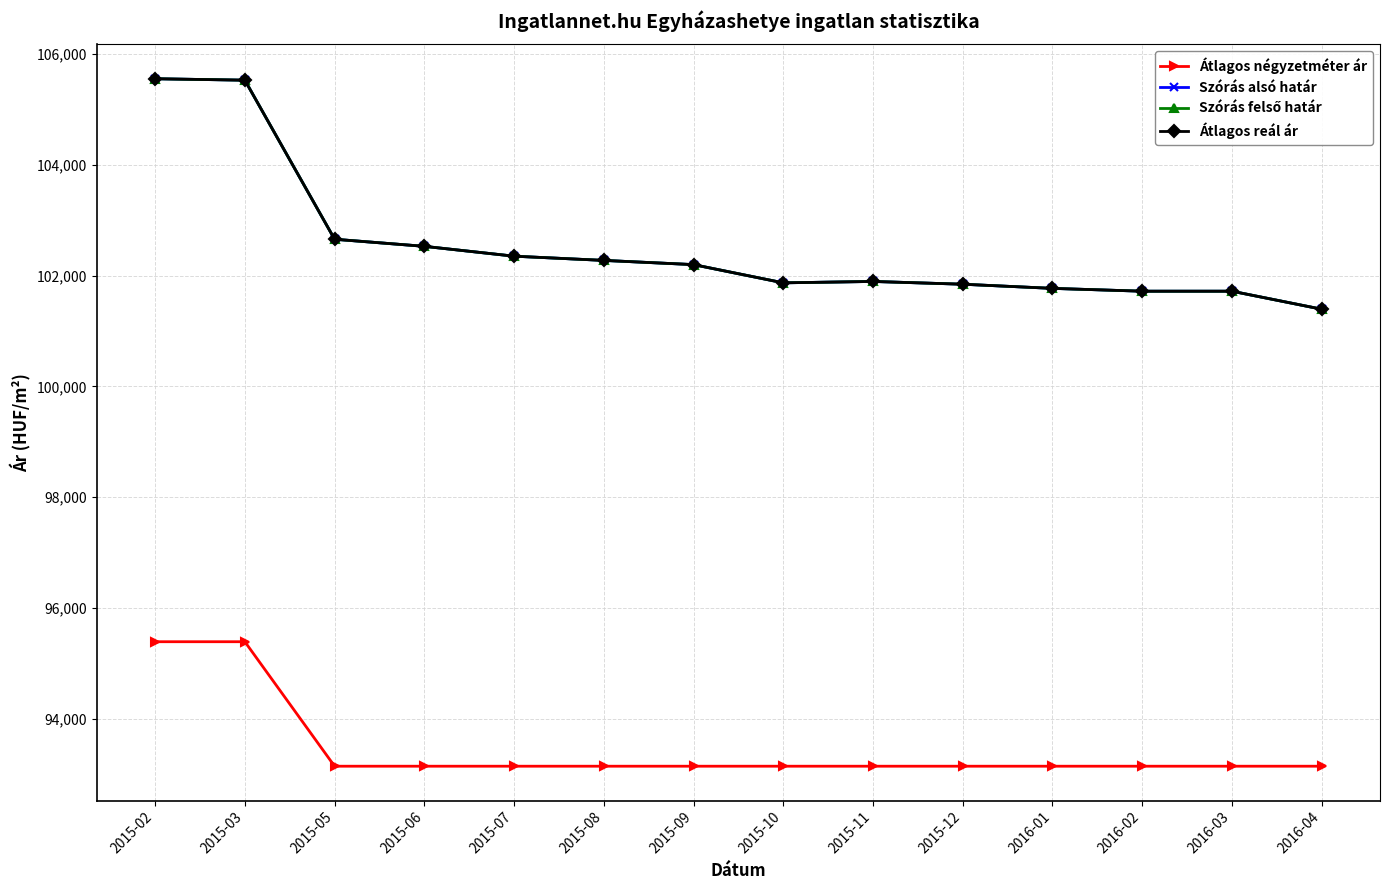

Is this an area chart (filled region under the line)?

No